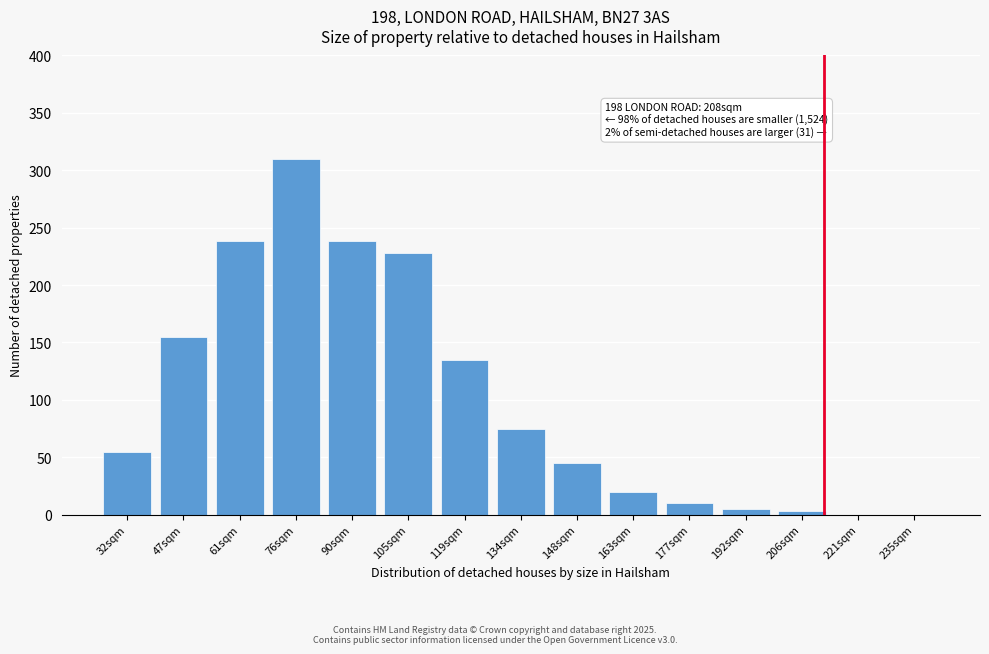

Reading right to left, what are all the values shown in this chart?

235sqm=0	221sqm=0	206sqm=3	192sqm=5	177sqm=10	163sqm=20	148sqm=45	134sqm=75	119sqm=135	105sqm=228	90sqm=238	76sqm=310	61sqm=238	47sqm=155	32sqm=55